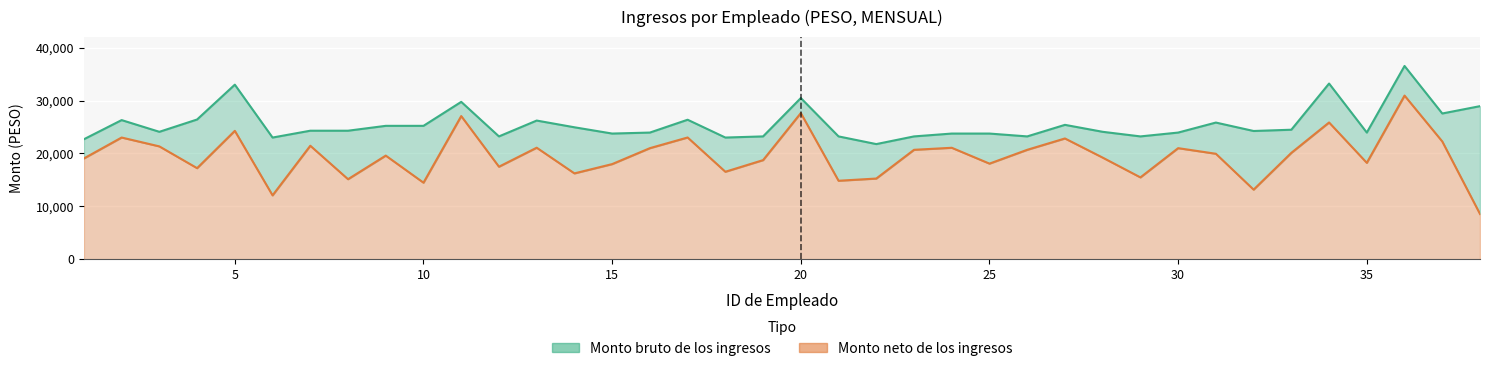

At which label does Monto neto de los ingresos reach its minimum?

38